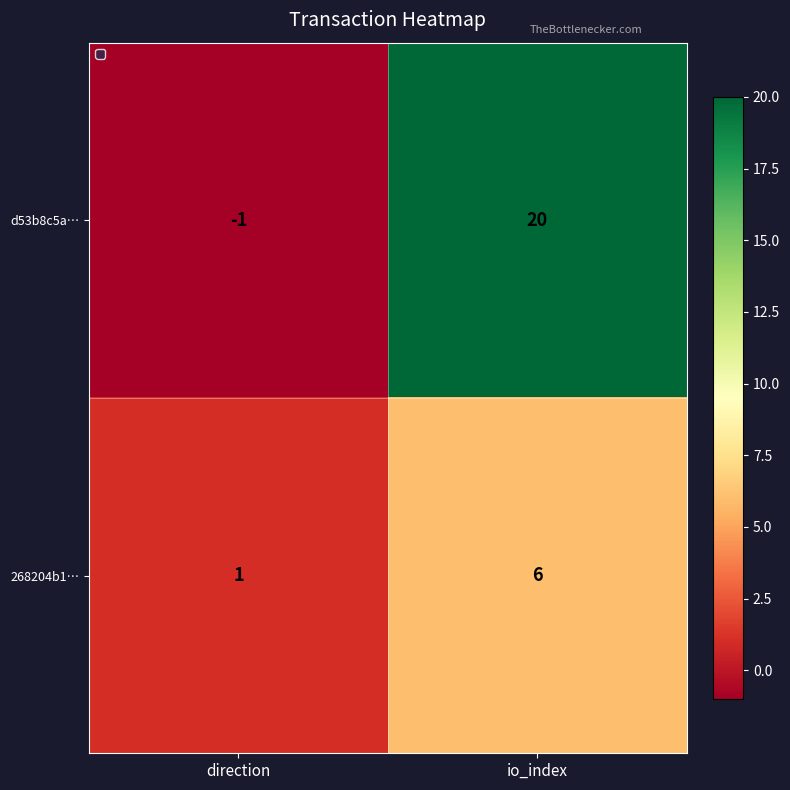

What is the spread (max minus min) of values at direction?

2